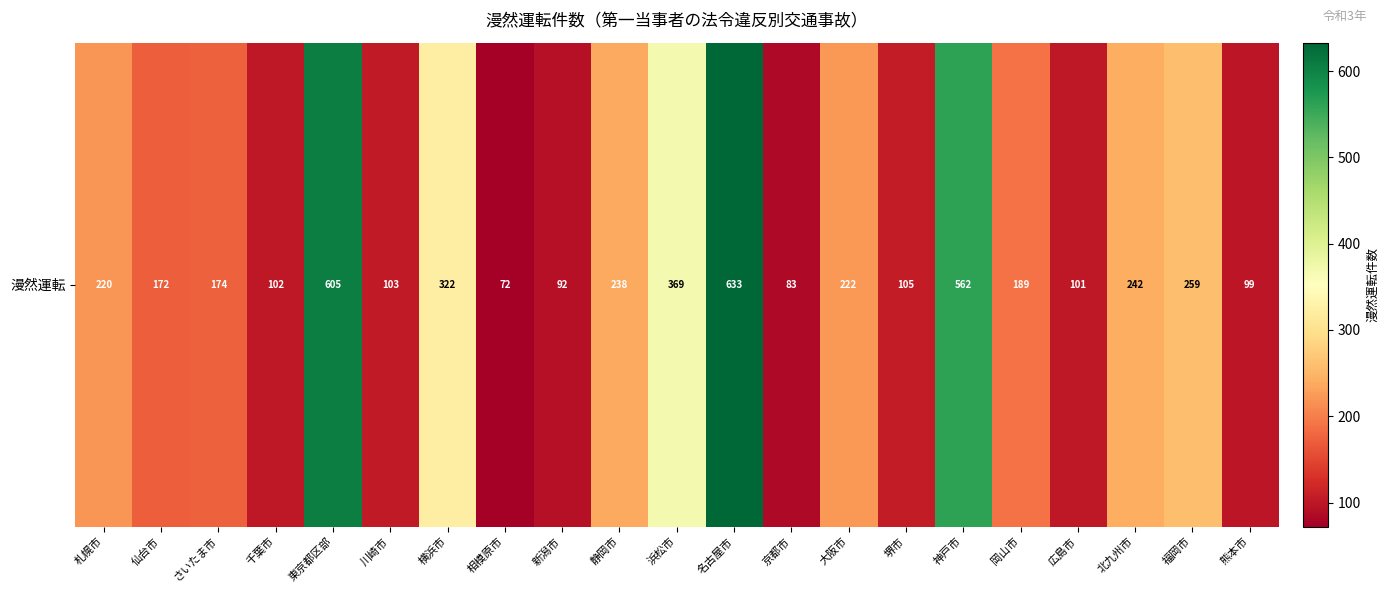

What is the sum of the values at 横浜市 and 北九州市?

564